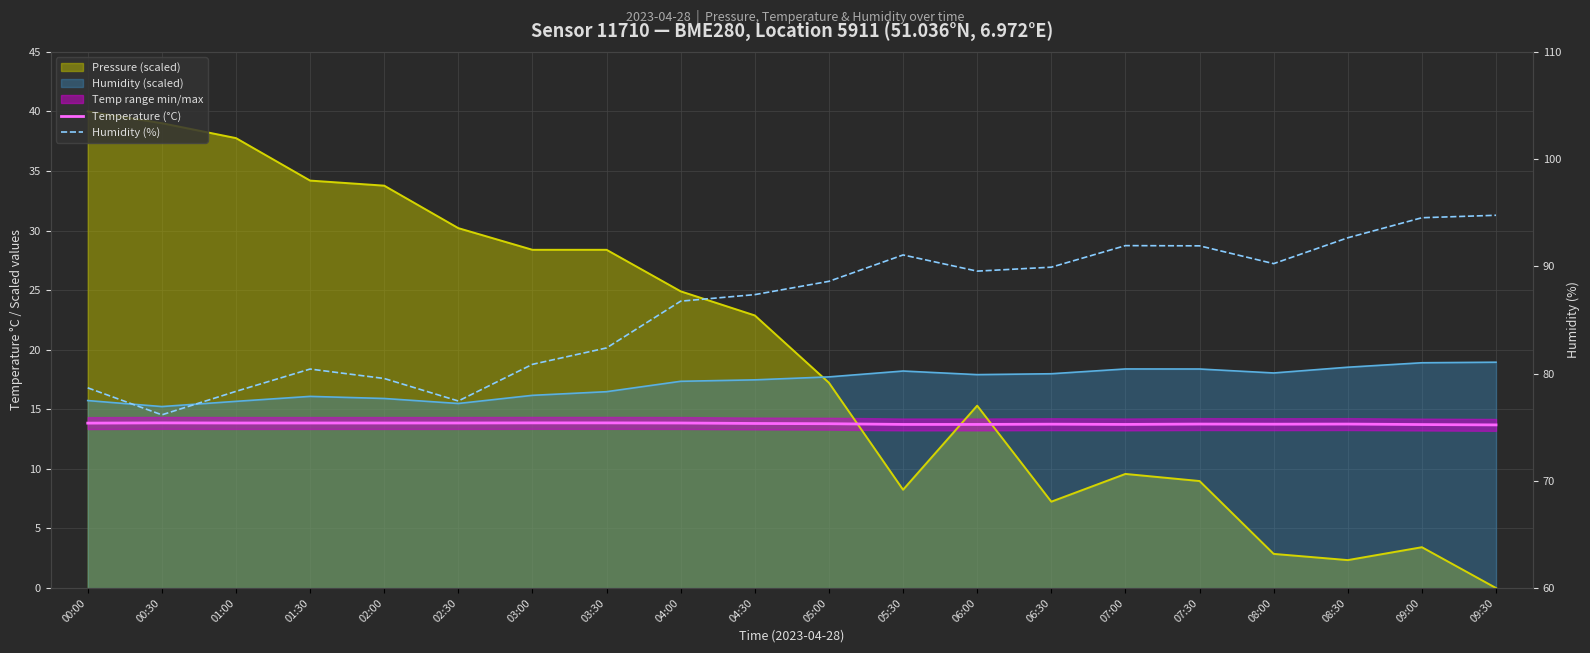

The value of Temperature (°C) at 02:00 is 23.7. True or false?

False